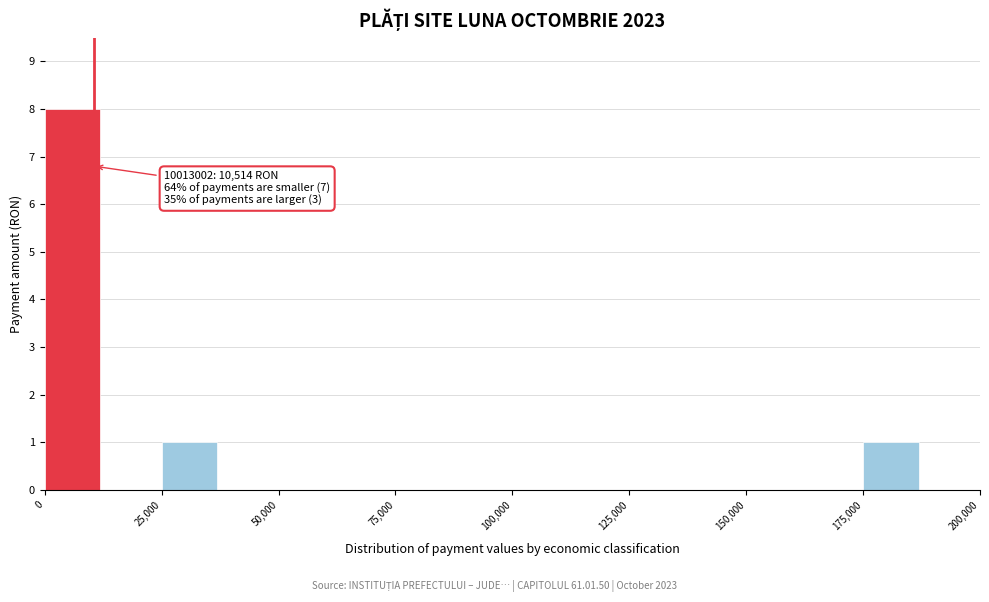

Around what value on the x-axis is the tallest bar? Give the approximate position of its centre, as read against the axis.

5000